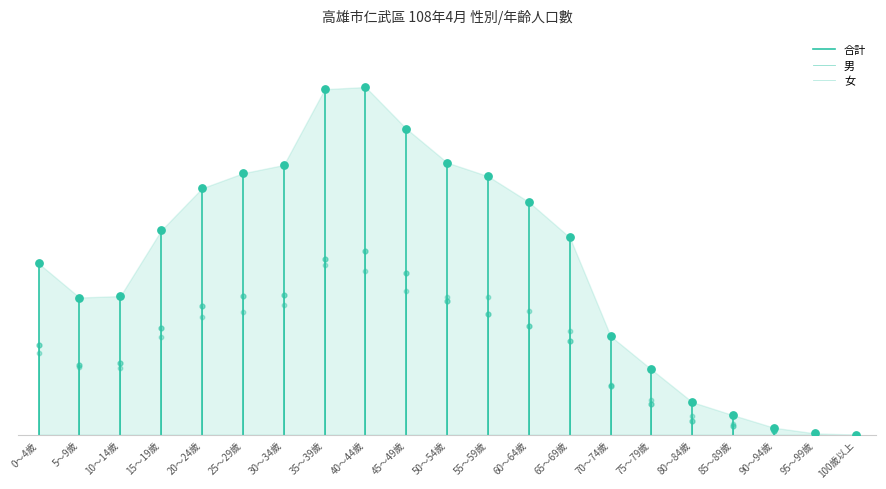

What are all the series names shown in the legend?

合計, 男, 女